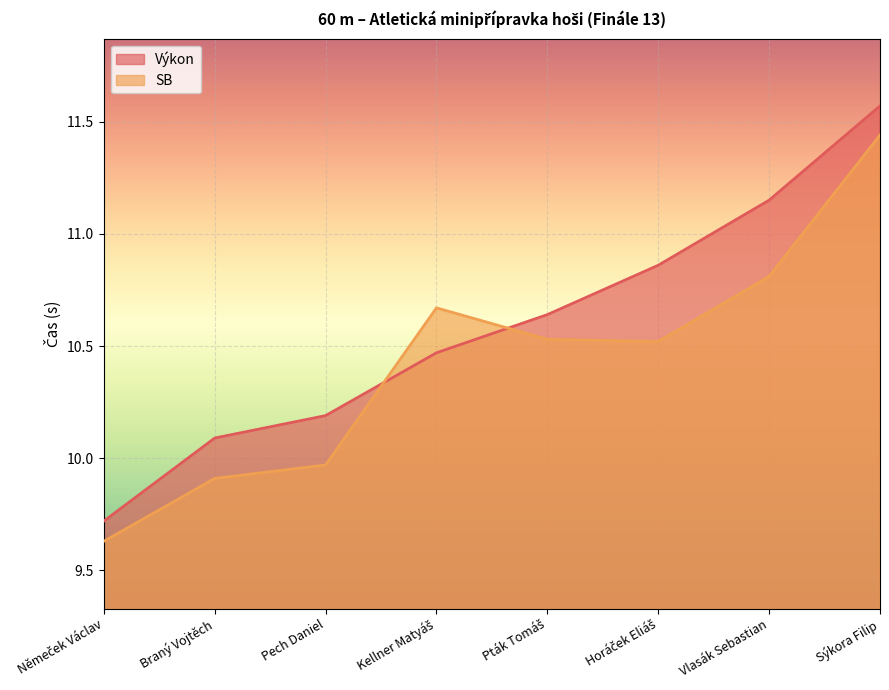

What is the difference between the second highest and minimum values in the SB series?

1.2